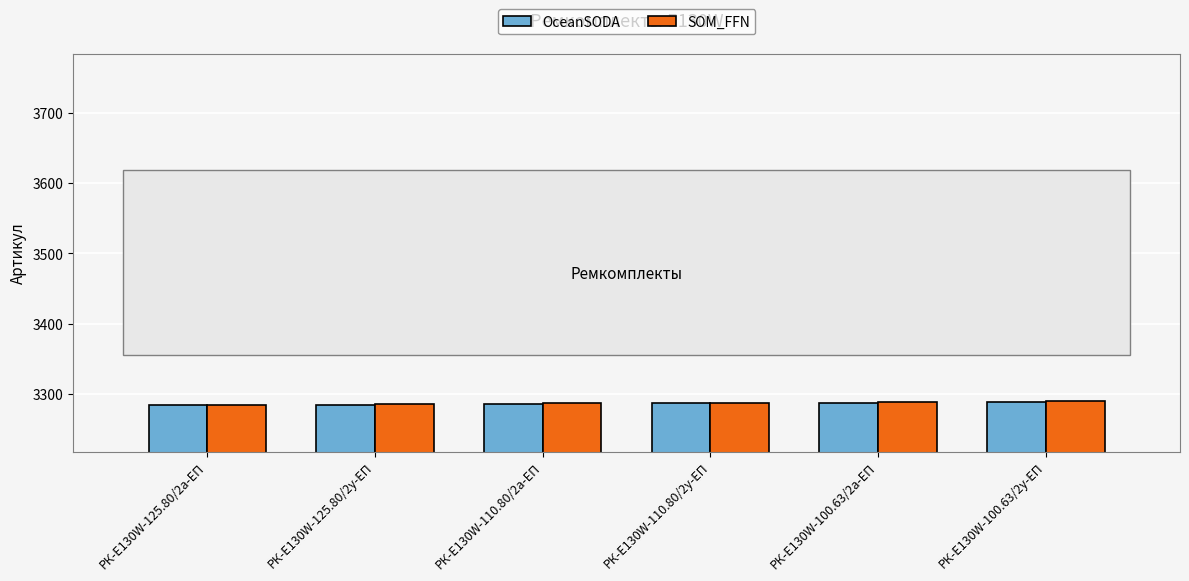

What is the lowest value of the OceanSODA series?

3284